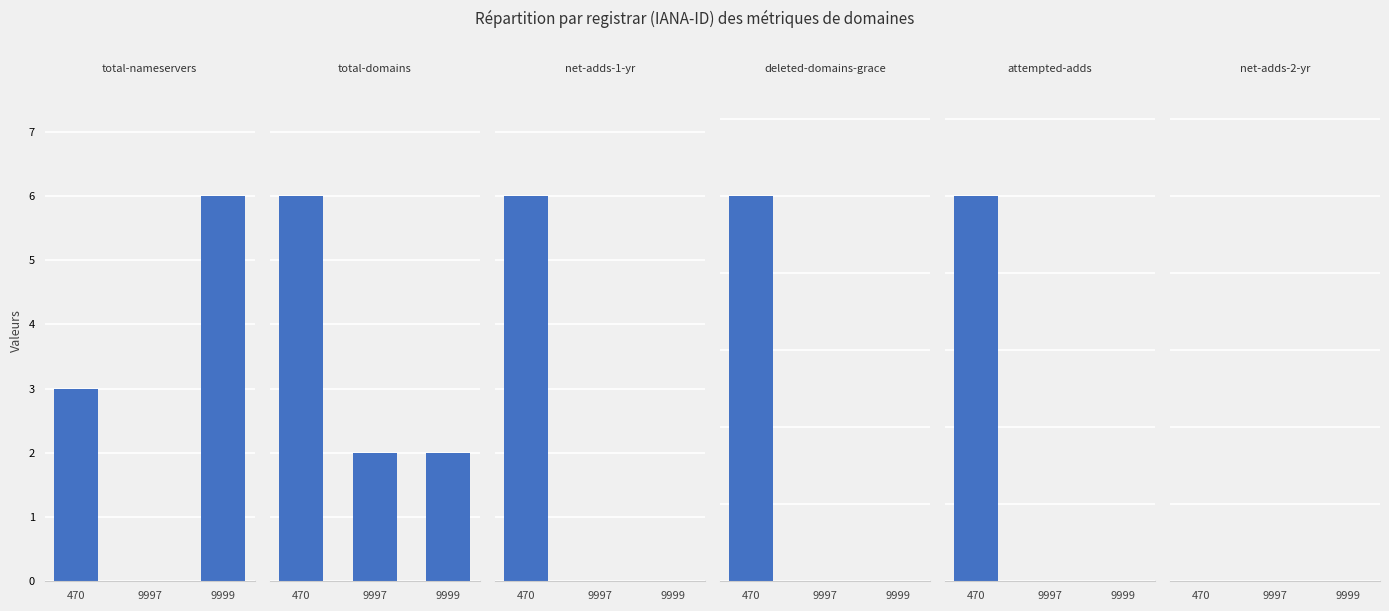

At how many categories does at least one series exceed 3?

2